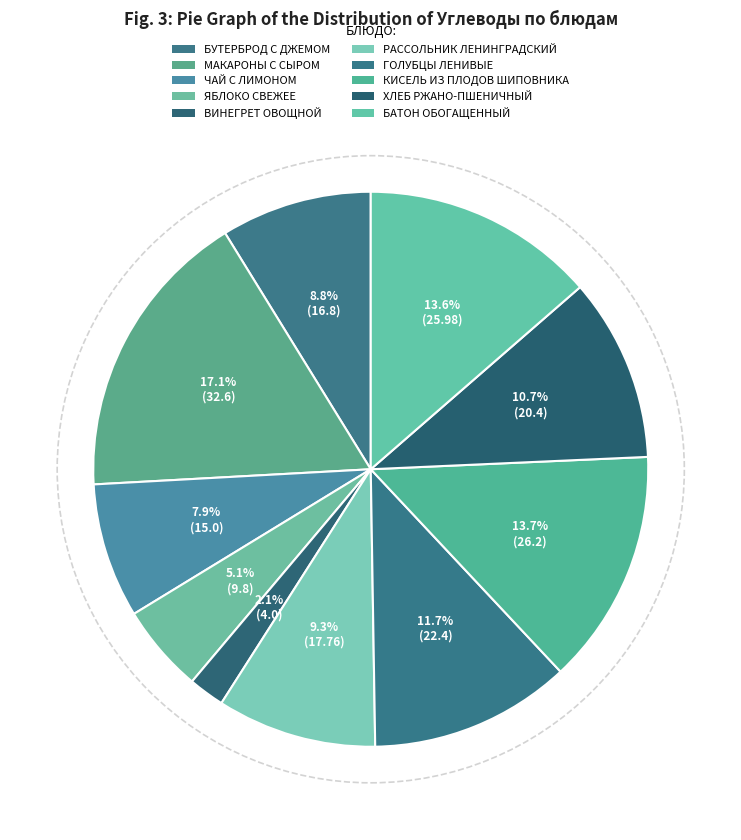

To the nearest percent, what percentage of the pie is ЧАЙ С ЛИМОНОМ?

8%